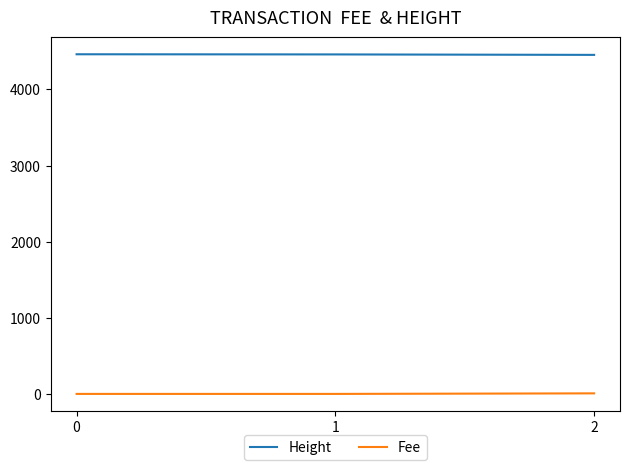

What is the difference between the Fee values at 2 and 0?

7.3